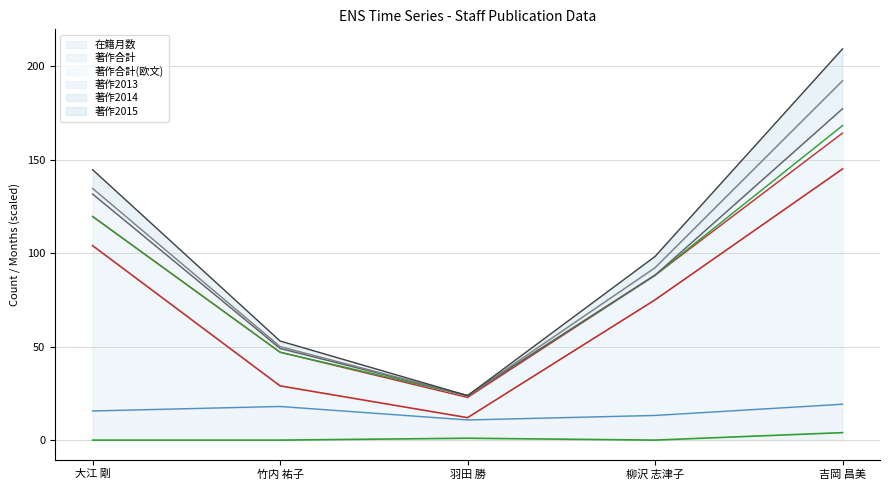

Which category has the highest value across all series?

吉岡 昌美